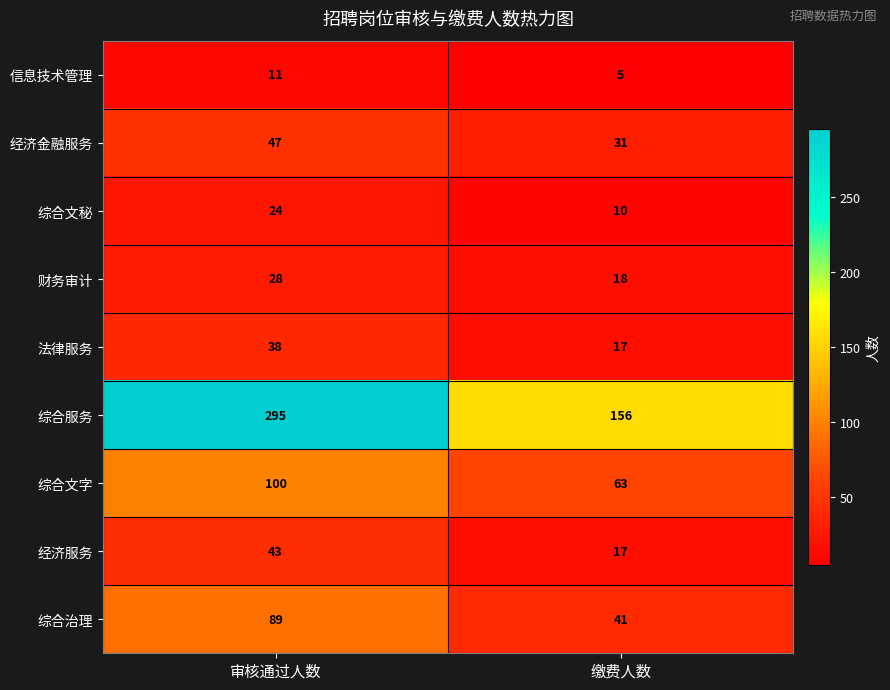

Which category has the lowest value in the 经济服务 series?

缴费人数